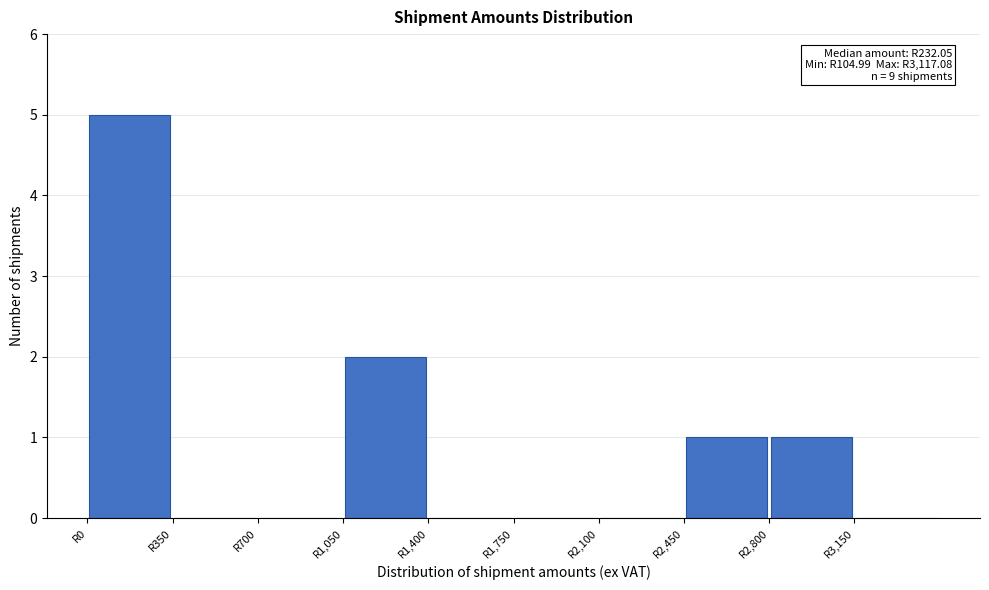

Which range on the x-axis has the tallest bar?

0 to 350